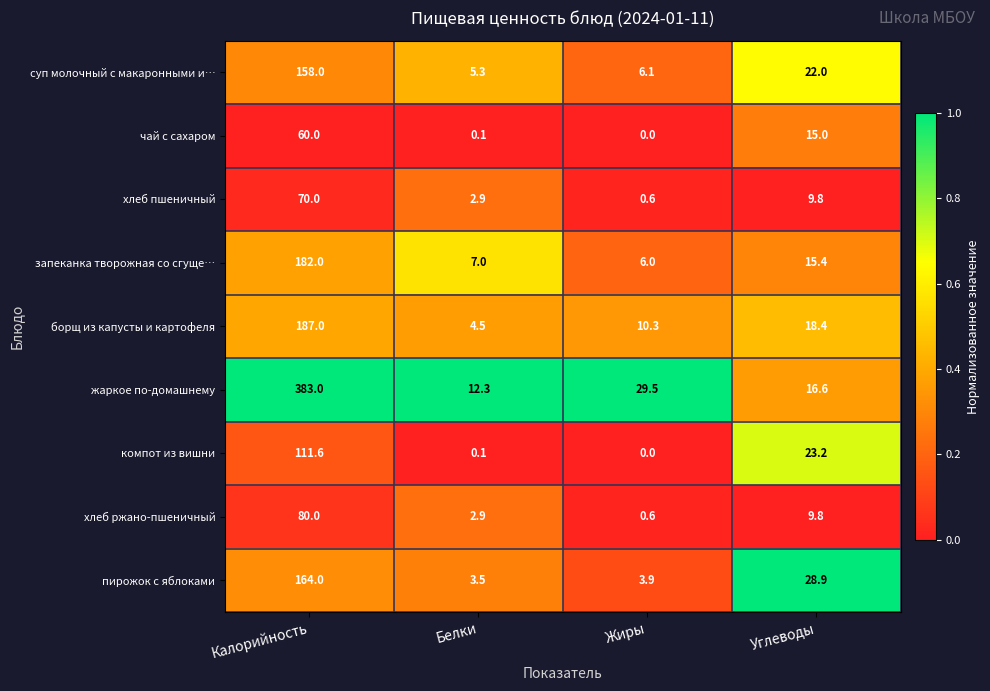

Between Жиры and Углеводы, which series saw the biggest shift?

пирожок с яблоками